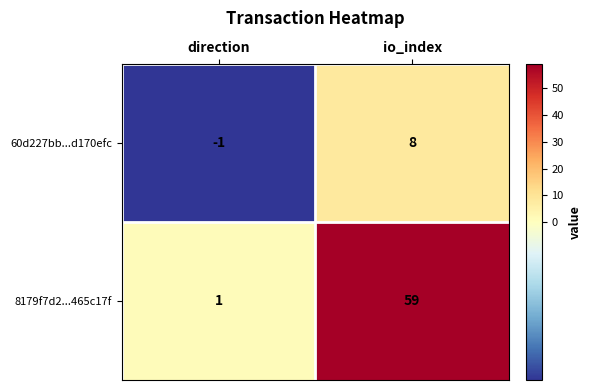

Between direction and io_index, which series saw the biggest shift?

8179f7d2...465c17f